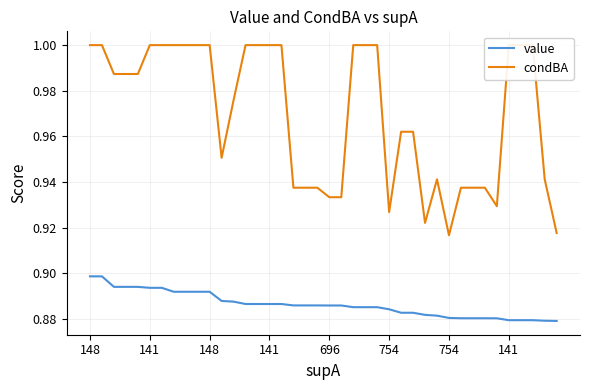

Is the value of value at 16 greater than the value of condBA at 18?

No